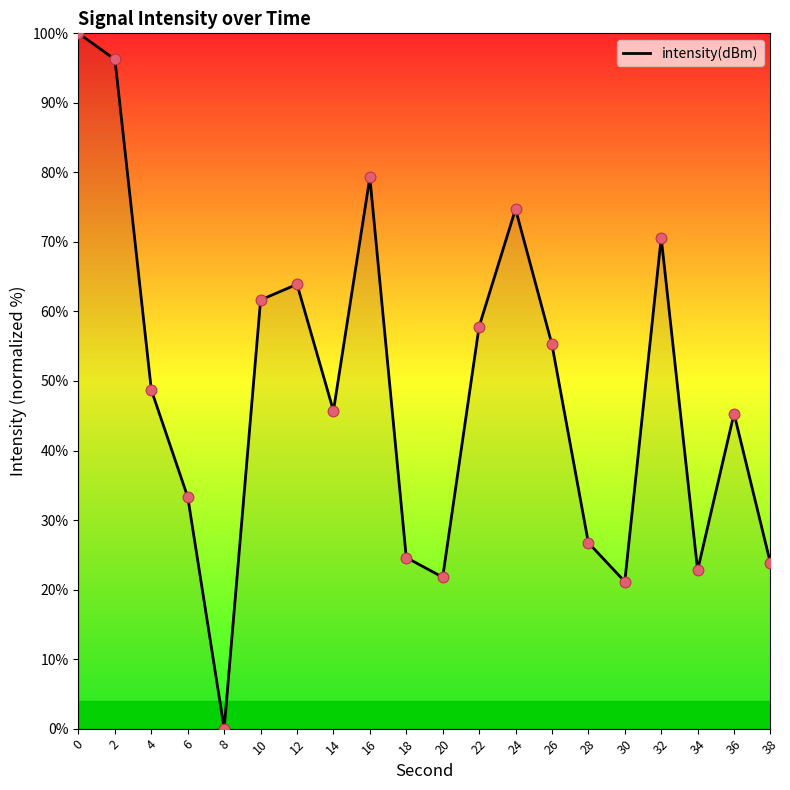

Approximately how many times larger is the value at 38 compared to 0?

0.2